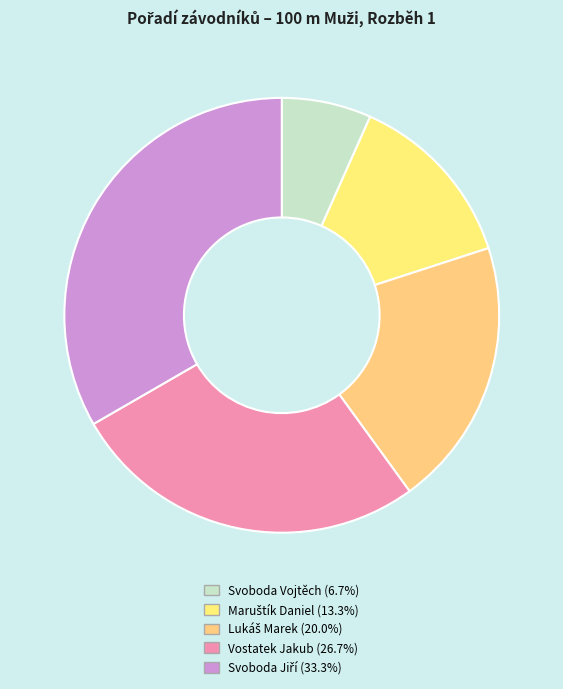

Which slice is the smallest?

Svoboda Vojtěch